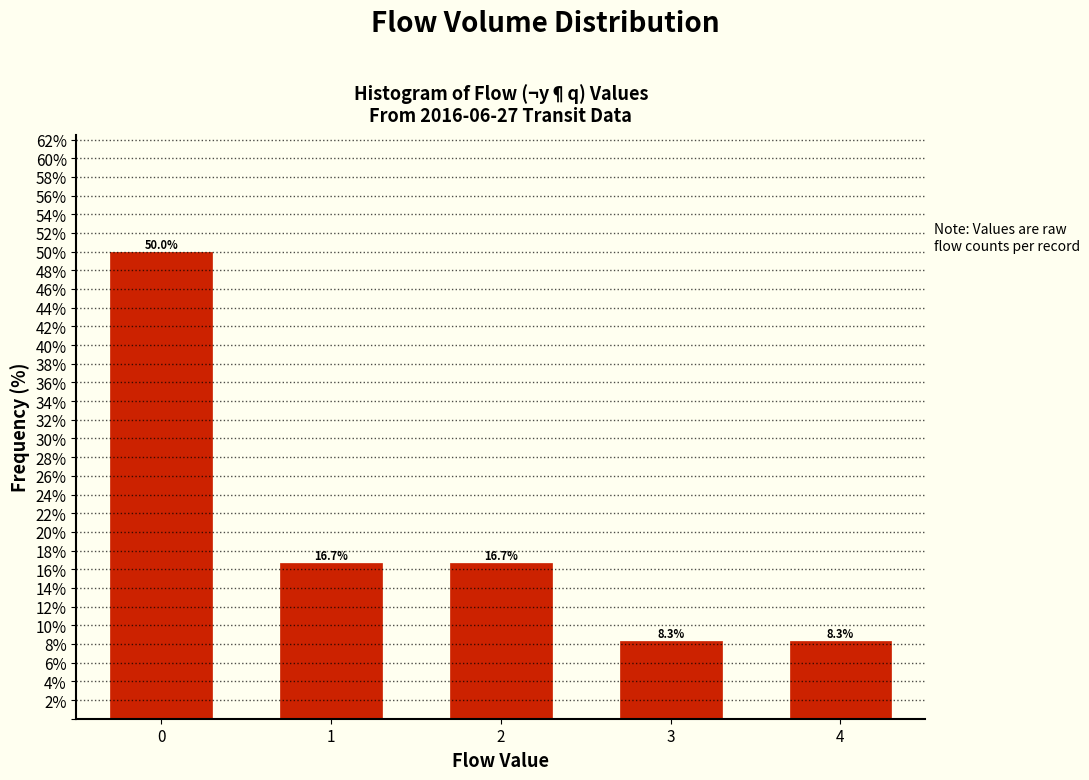

Reading right to left, extract all data points from this chart.

8.3	8.3	16.7	16.7	50.0